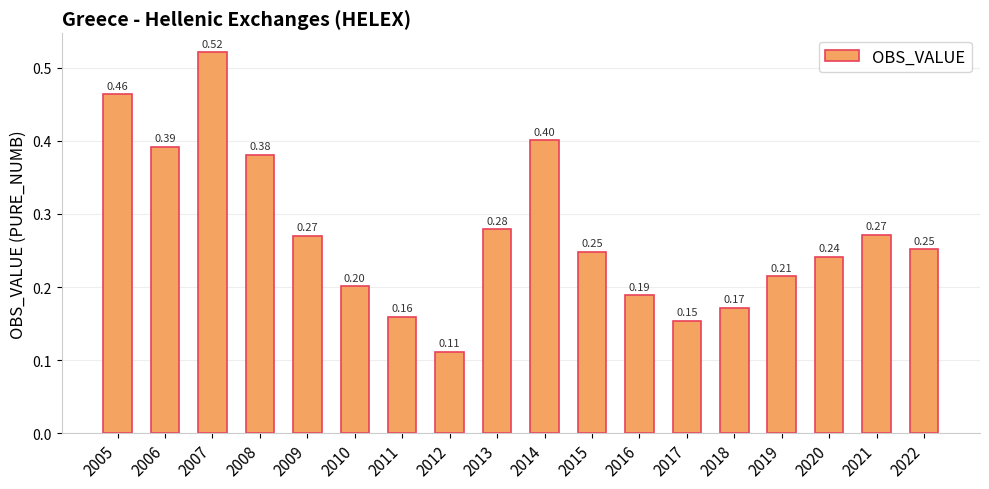

Between 2012 and 2021, which is larger?

2021